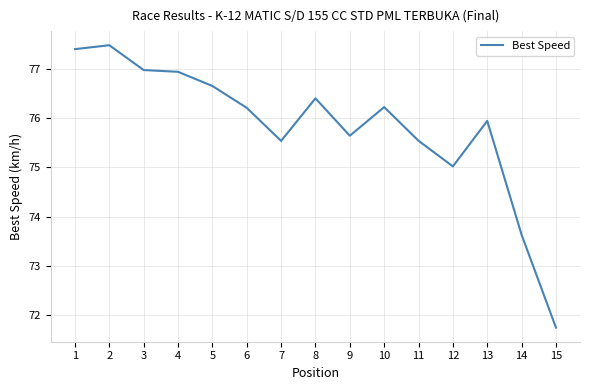

The chart shows a value of 17.0 at 6. True or false?

False